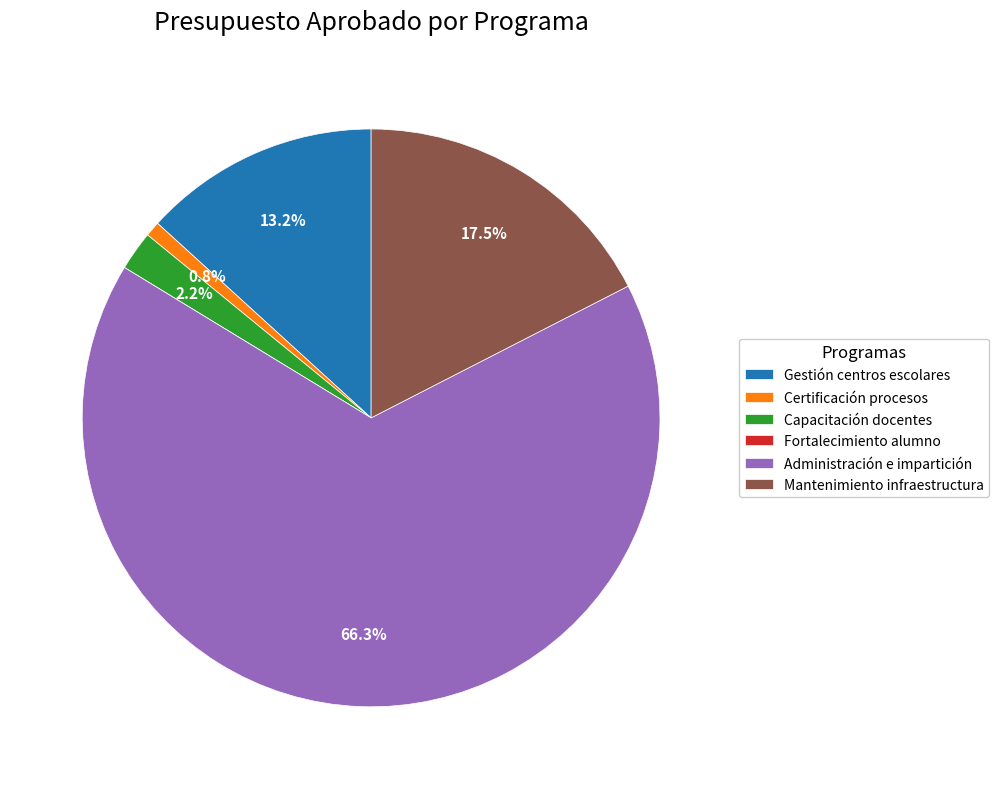

To the nearest percent, what is the average slice percentage?

17%